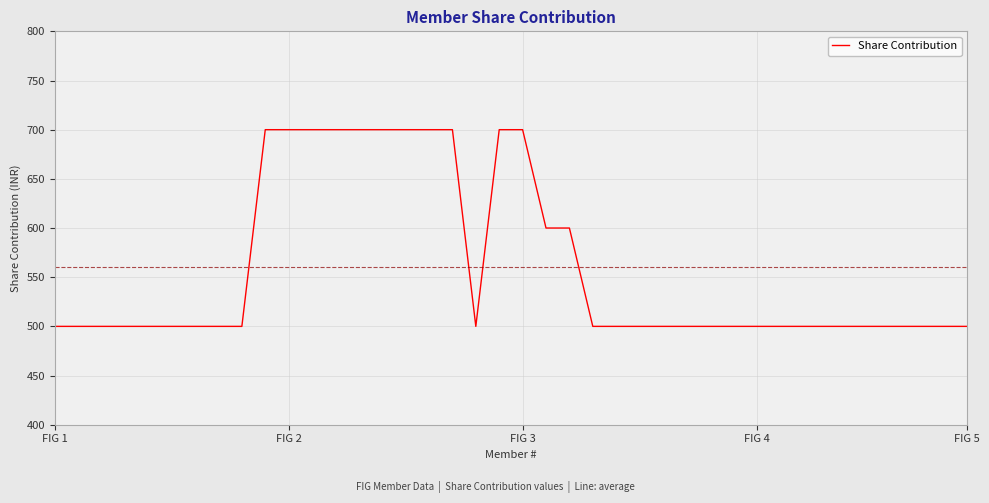

Reading left to right, transcribe all the data shown in this chart.

500	500	500	500	500	500	500	500	500	700	700	700	700	700	700	700	700	700	500	700	700	600	600	500	500	500	500	500	500	500	500	500	500	500	500	500	500	500	500	500